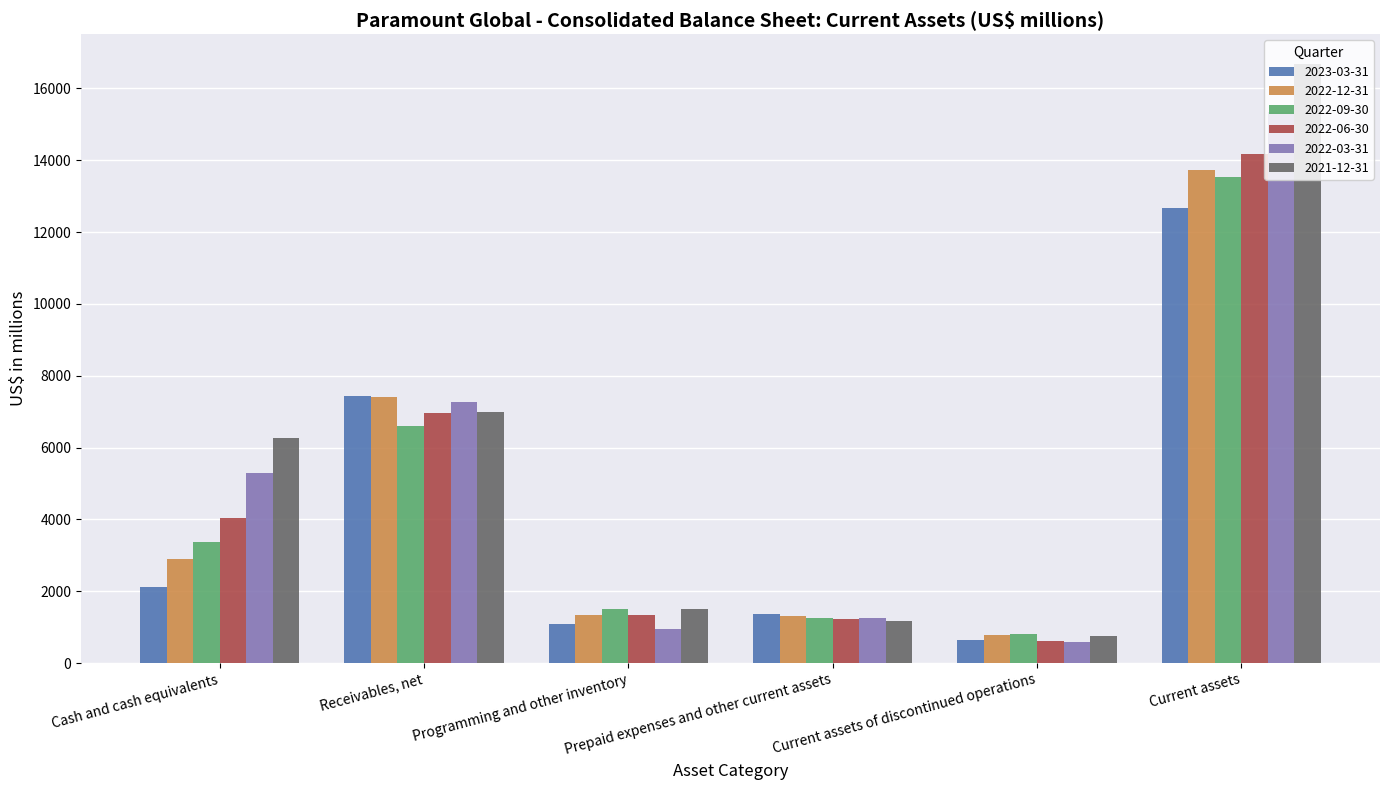

At which category is the sum across all series the highest?

Current assets